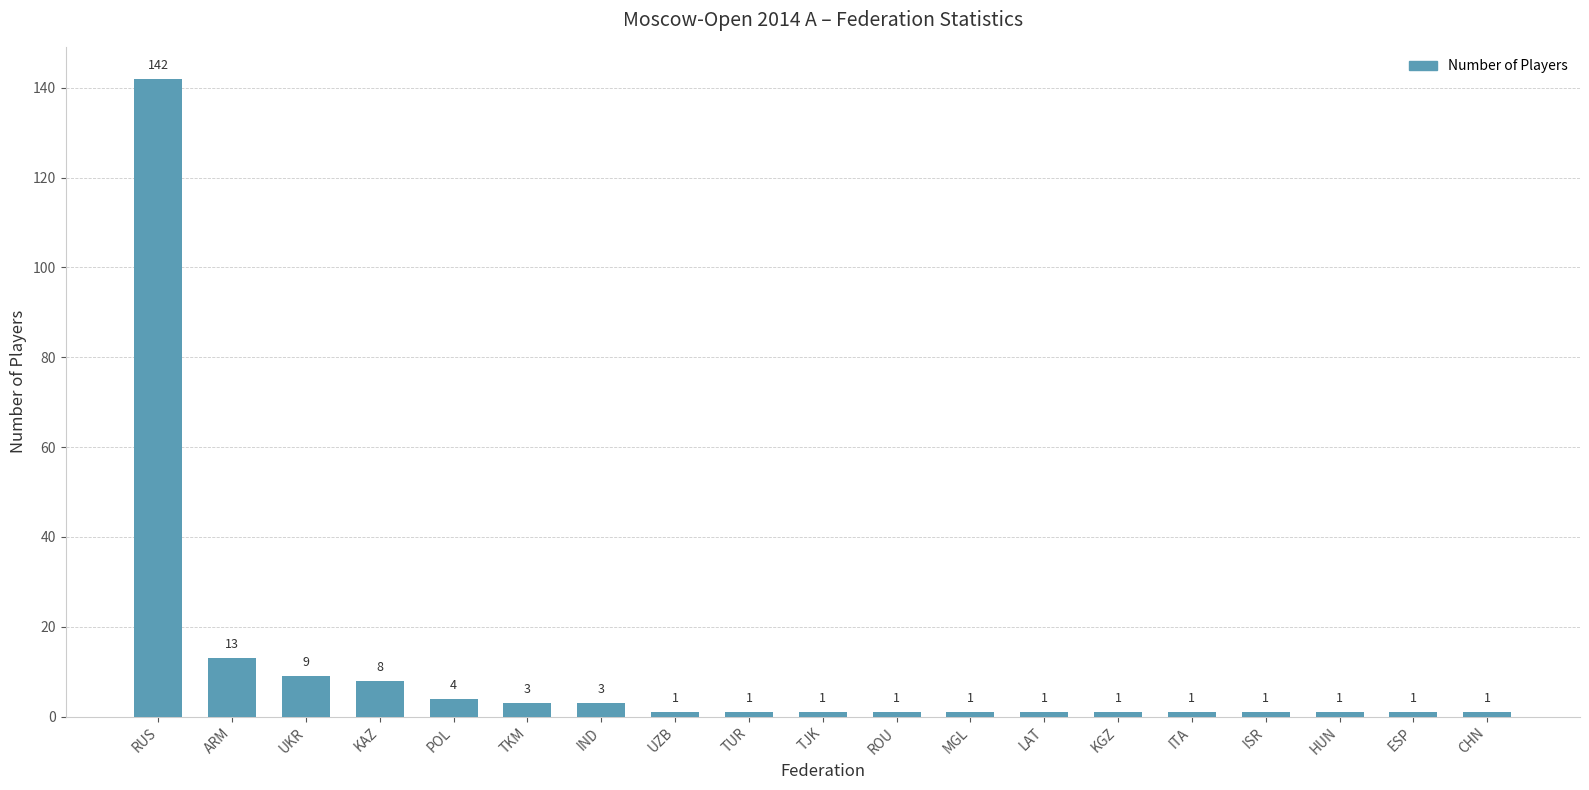

At which category does the chart reach its peak across all series?

RUS